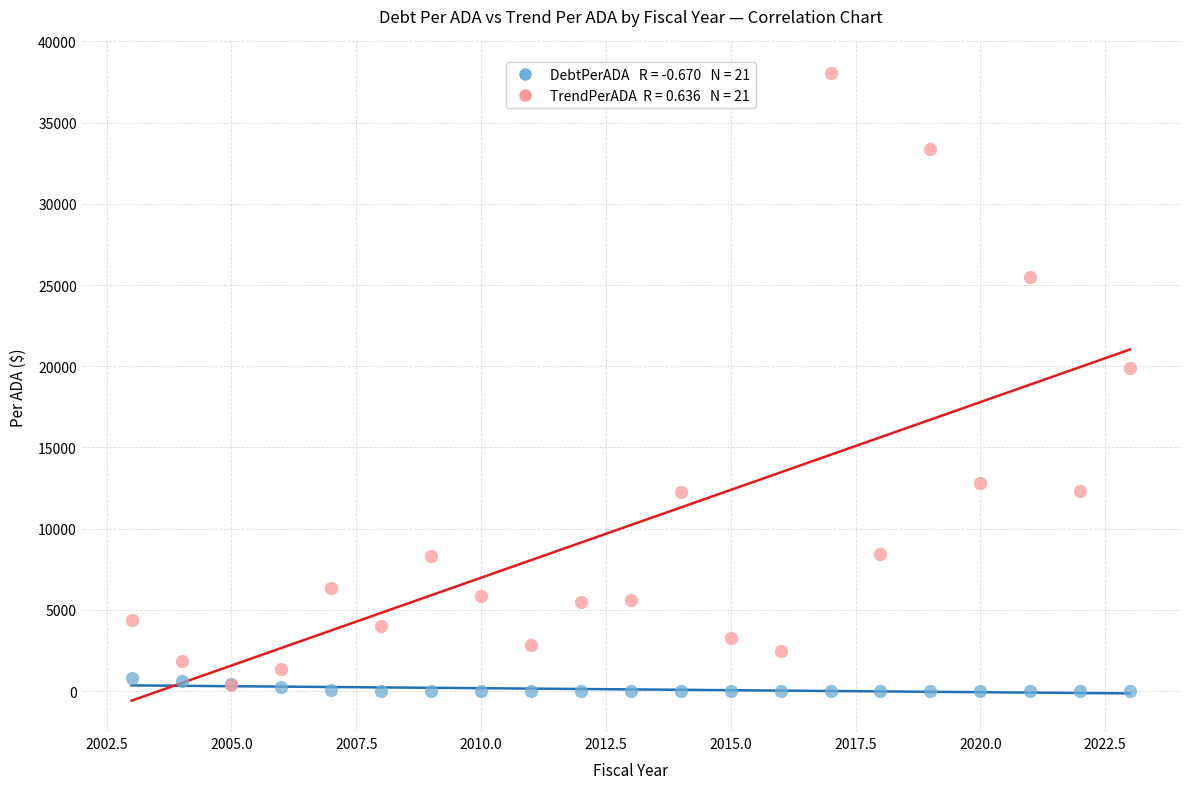

Across all series, what Y value is closest to 19034?

19892.5